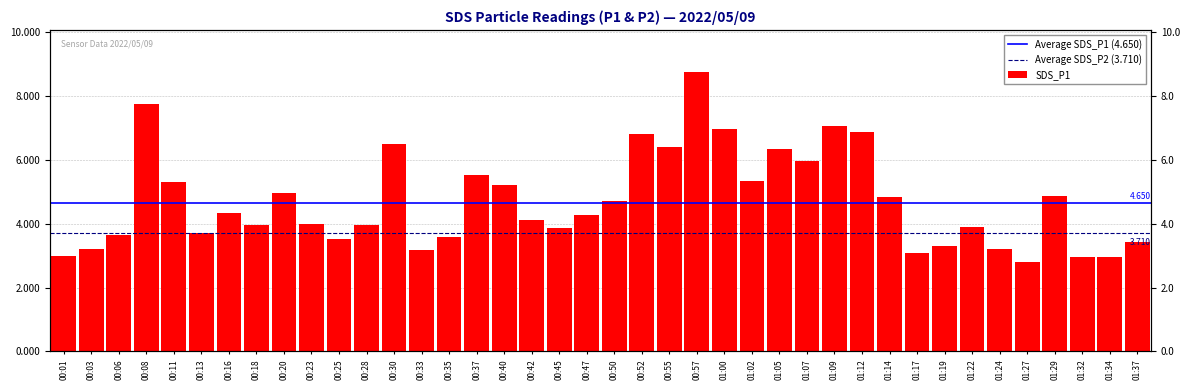

Reading left to right, transcribe all the data shown in this chart.

00:01=3.0	00:03=3.2	00:06=3.6	00:08=7.8	00:11=5.3	00:13=3.7	00:16=4.3	00:18=4.0	00:20=5.0	00:23=4.0	00:25=3.5	00:28=4.0	00:30=6.5	00:33=3.2	00:35=3.6	00:37=5.5	00:40=5.2	00:42=4.1	00:45=3.9	00:47=4.3	00:50=4.7	00:52=6.8	00:55=6.4	00:57=8.8	01:00=7.0	01:02=5.3	01:05=6.3	01:07=6.0	01:09=7.1	01:12=6.9	01:14=4.8	01:17=3.1	01:19=3.3	01:22=3.9	01:24=3.2	01:27=2.8	01:29=4.9	01:32=3.0	01:34=3.0	01:37=3.4